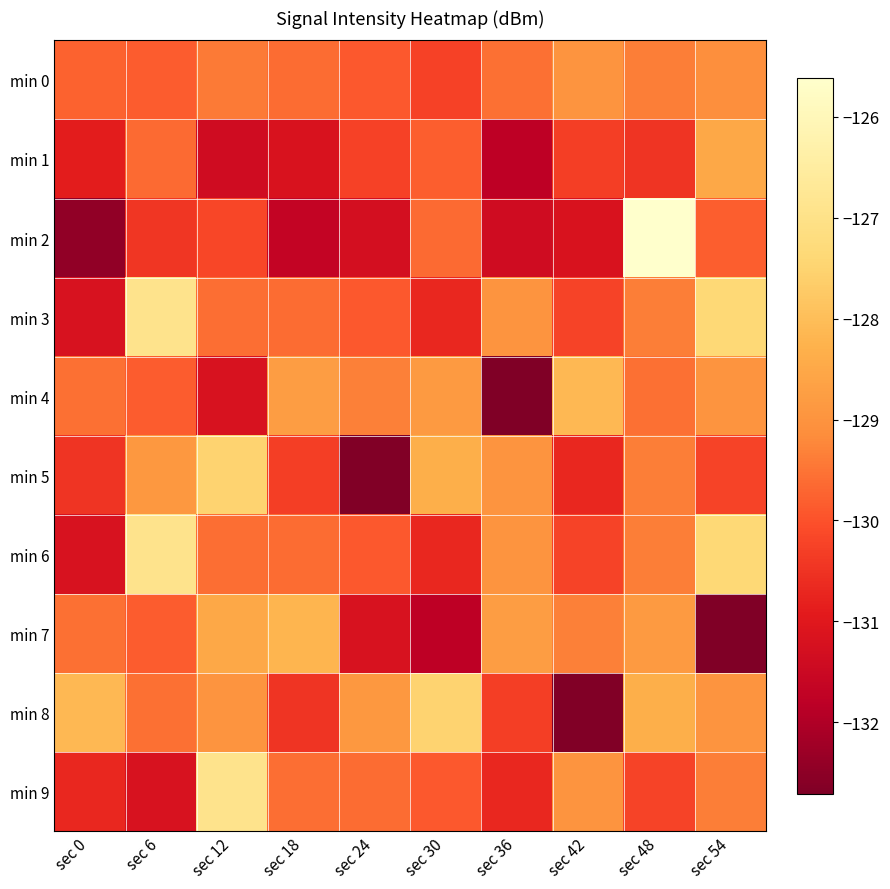

At which category does the chart reach its peak across all series?

sec 48